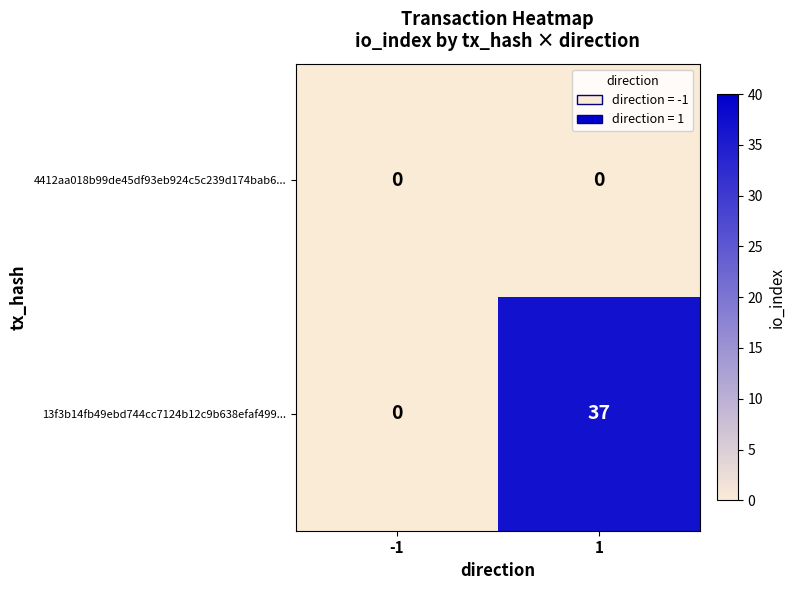

Which series has the largest total across all categories?

13f3b14fb49ebd744cc7124b12c9b638efaf499...